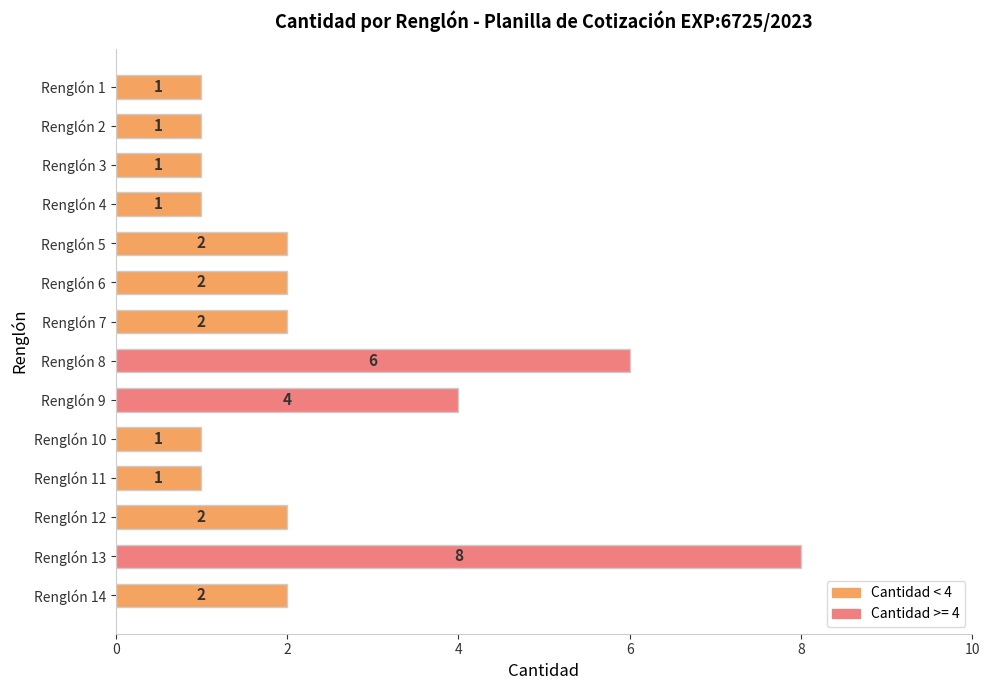

Between Renglón 14 and Renglón 2, which is larger?

Renglón 14